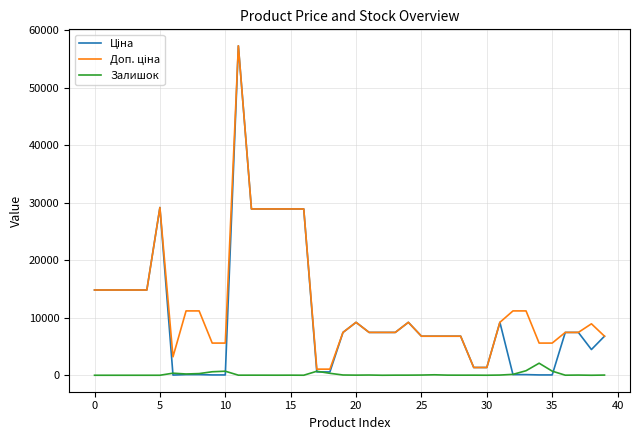

What is the maximum value shown in the chart?

57258.0